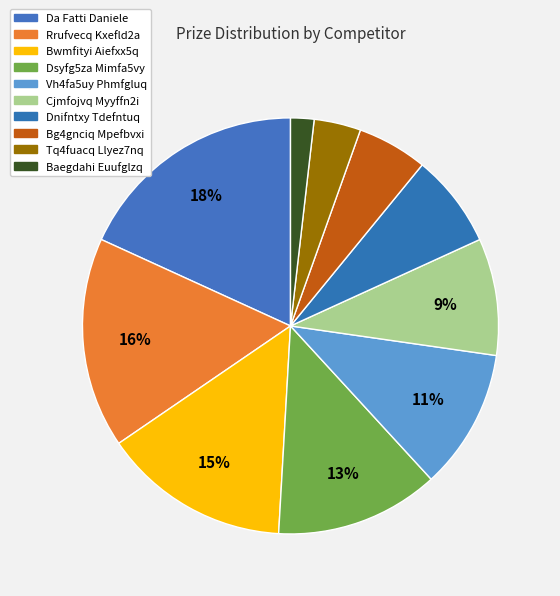

To the nearest percent, what is the difference between the Dsyfg5za Mimfa5vy and Tq4fuacq Llyez7nq slice percentages?

9%